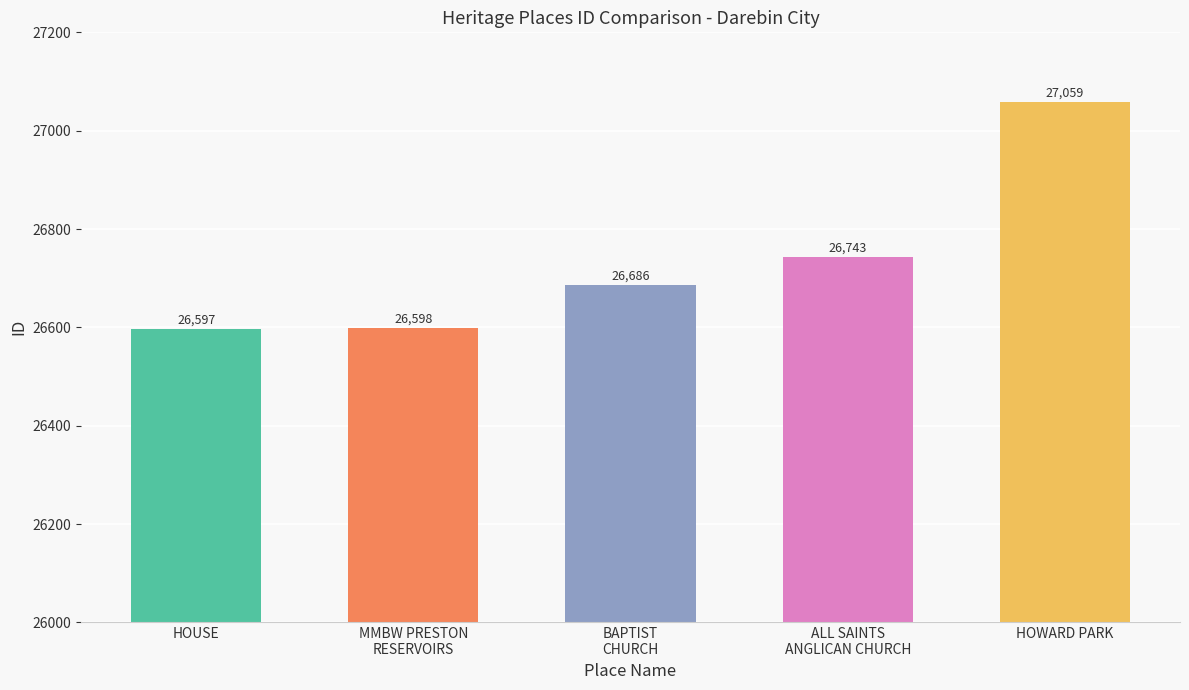

Reading right to left, what are all the values shown in this chart?

HOWARD PARK=27059	ALL SAINTS
ANGLICAN CHURCH=26743	BAPTIST
CHURCH=26686	MMBW PRESTON
RESERVOIRS=26598	HOUSE=26597